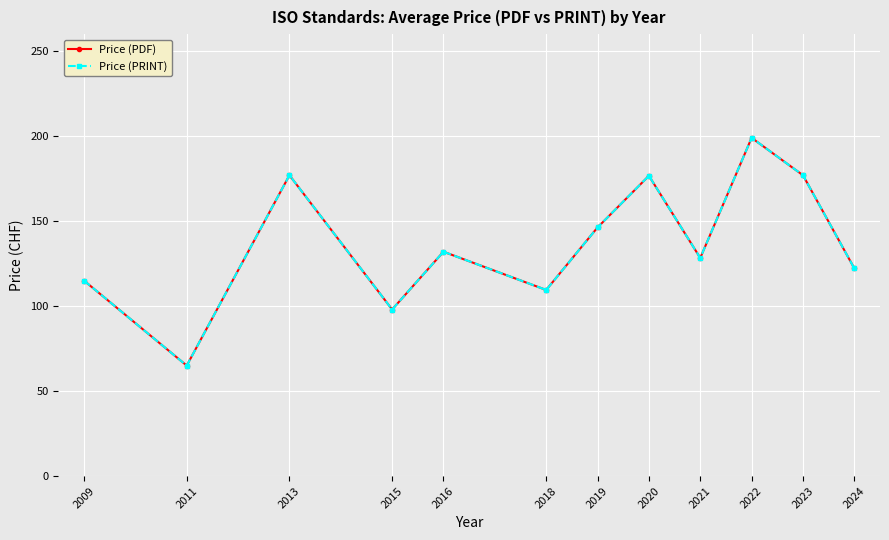

Reading left to right, transcribe all the data shown in this chart.

Price (PDF): 2009=115.0	2011=65.0	2013=177.0	2015=98.0	2016=132.0	2018=109.5	2019=146.3	2020=176.7	2021=128.3	2022=199.0	2023=177.0	2024=122.2
Price (PRINT): 2009=115.0	2011=65.0	2013=177.0	2015=98.0	2016=132.0	2018=109.5	2019=146.3	2020=176.7	2021=128.3	2022=199.0	2023=177.0	2024=122.2